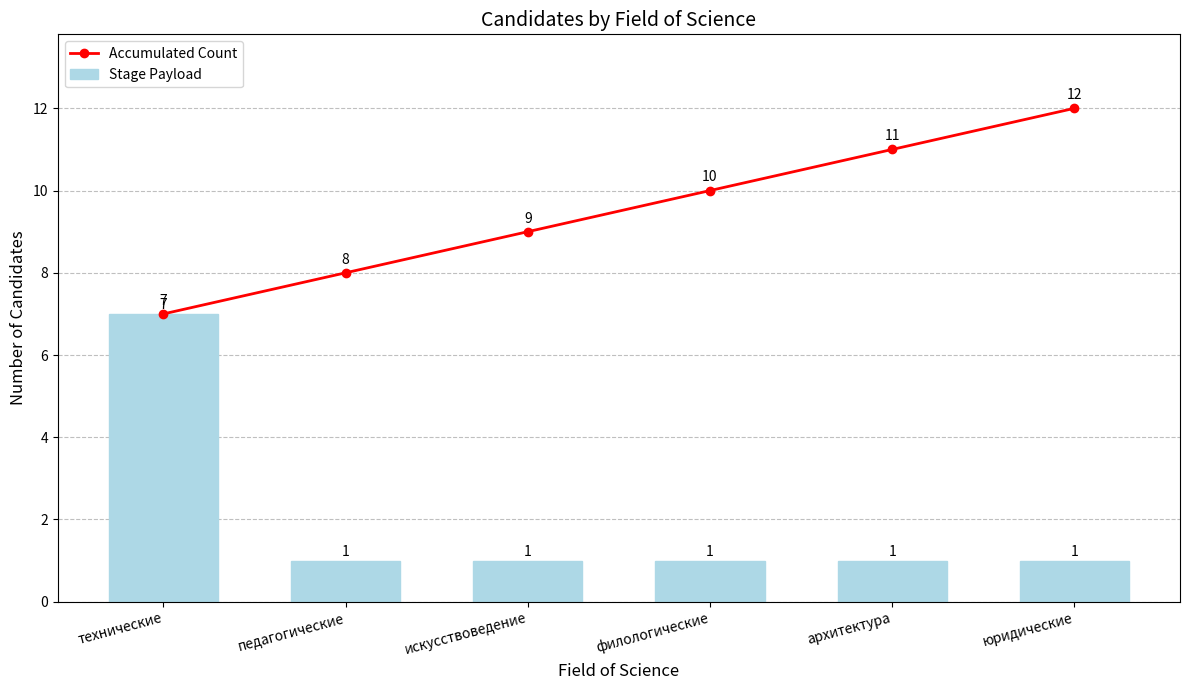

What is the difference between the highest and lowest values at архитектура?

10